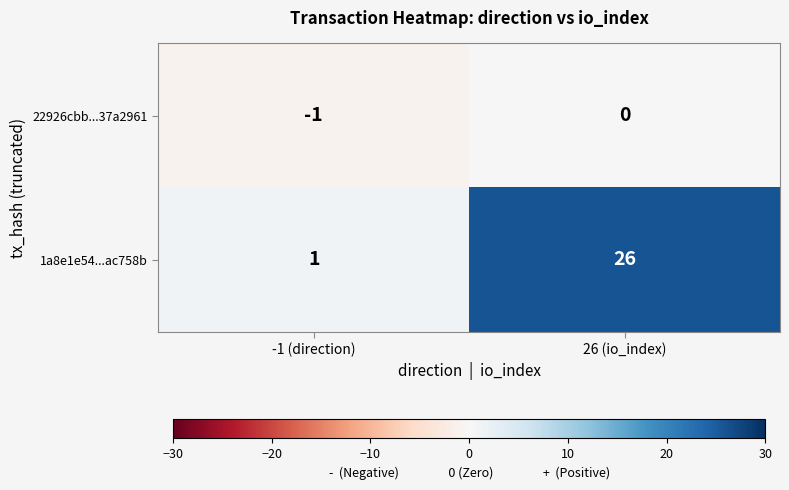

List the series in order of their peak value, lowest first.

22926cbb...37a2961, 1a8e1e54...ac758b